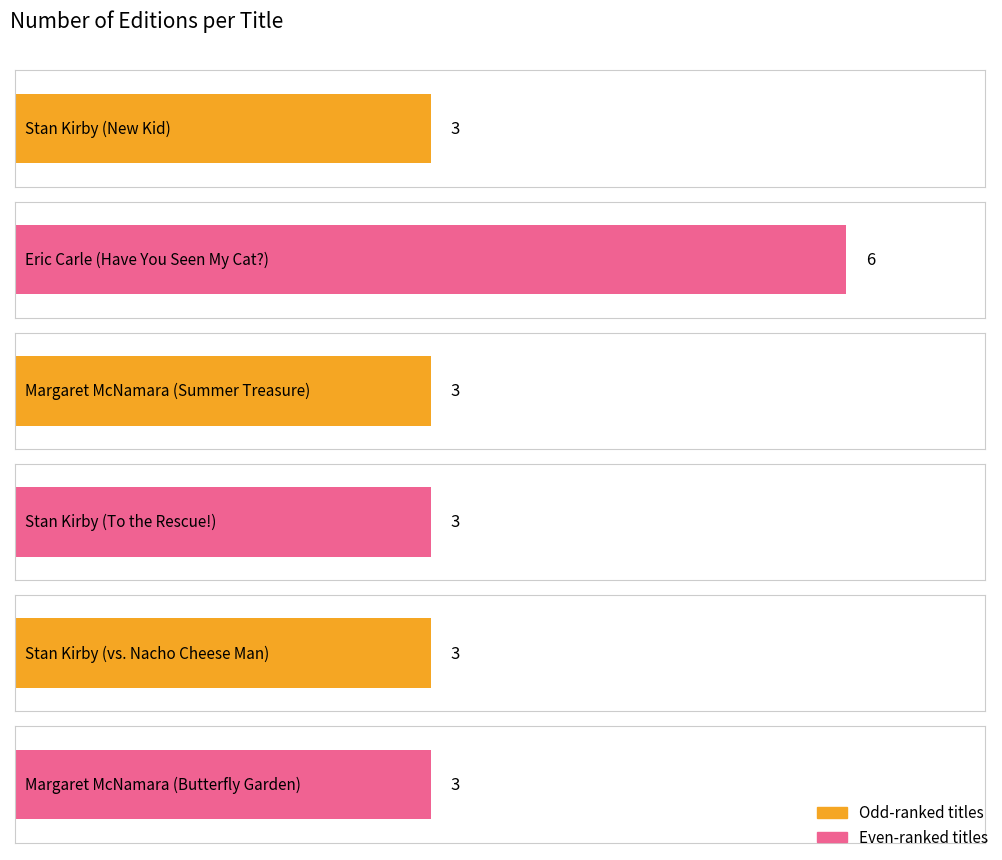

What is the ratio of the value at Stan Kirby
(vs. Nacho Cheese Man) to the value at Margaret McNamara
(Butterfly Garden)?

1.0